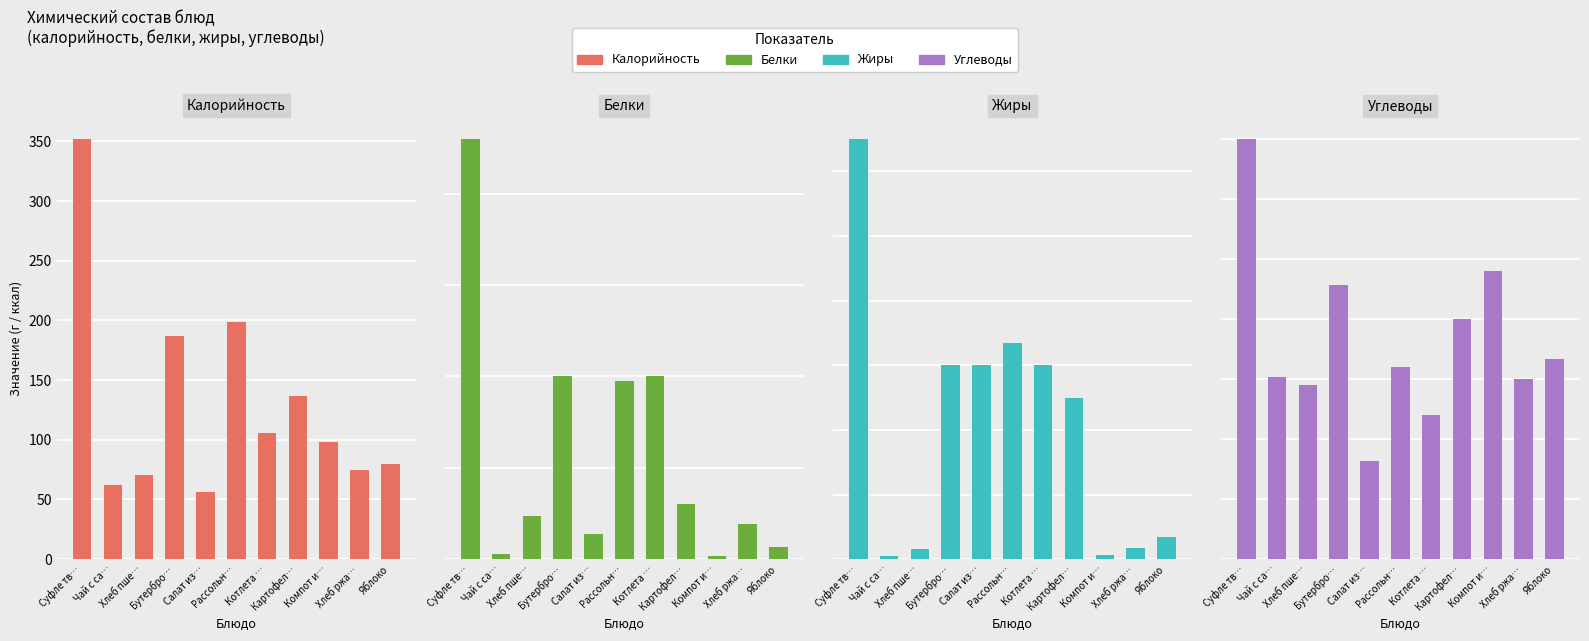

What is the label of the 3rd bar from the left?

Хлеб пше…